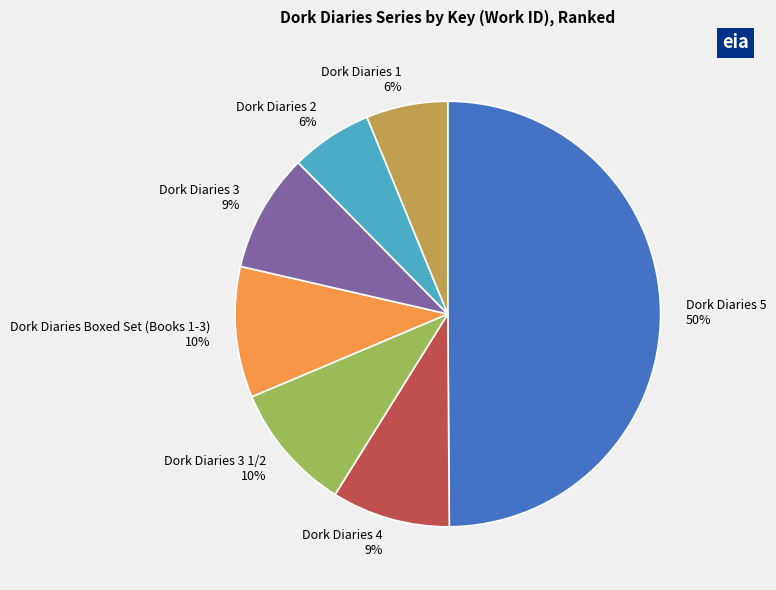

Is the sum of Dork Diaries 2 and Dork Diaries 1 greater than half?

No